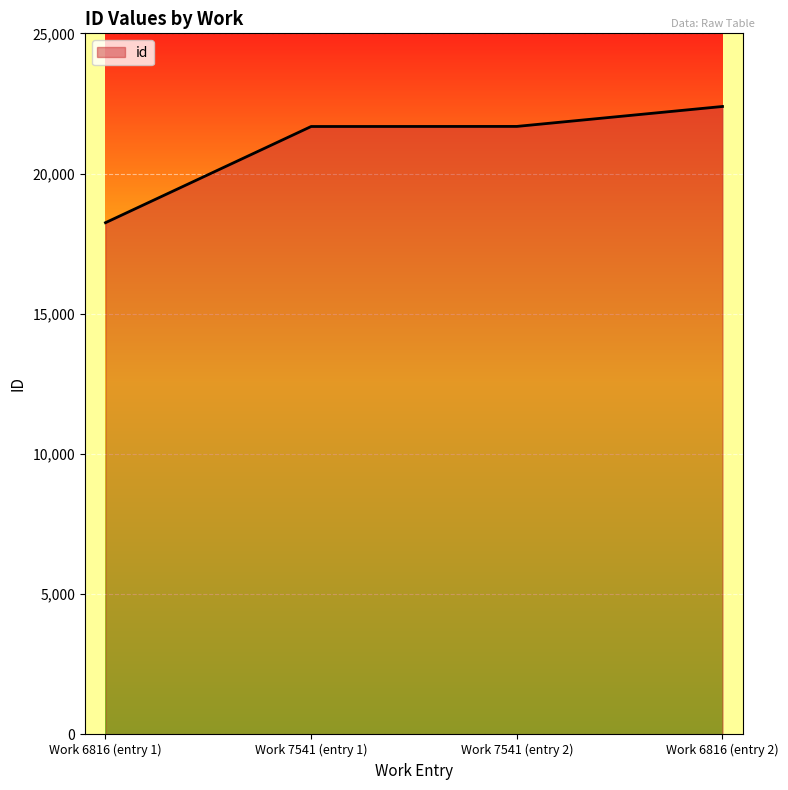

At which category does the chart reach its peak across all series?

Work 6816 (entry 2)